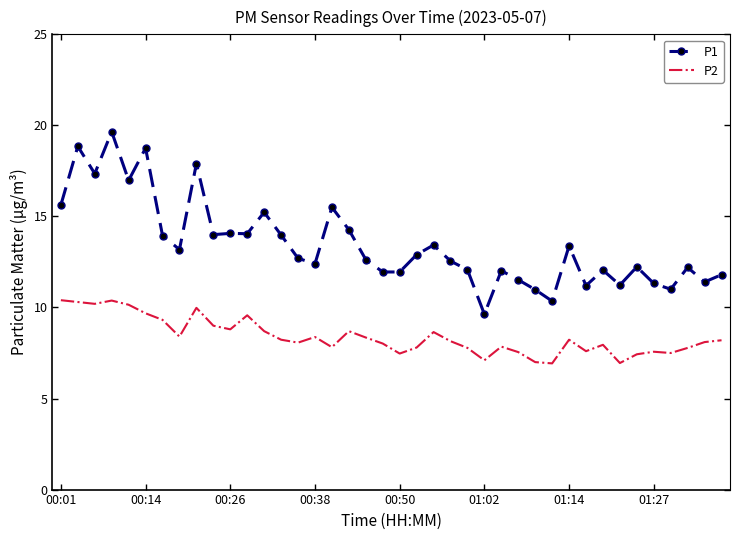

List the series in order of their overall mean, highest first.

P1, P2